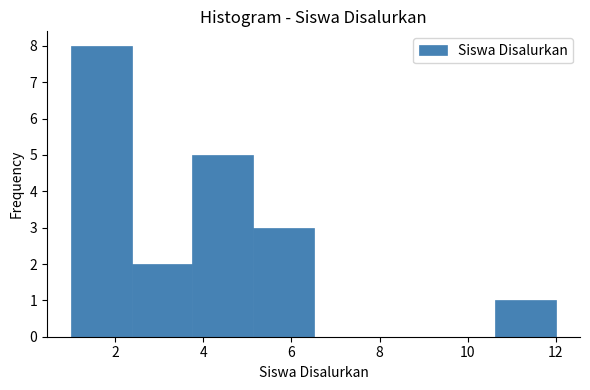

Reading left to right, list every bar in this chart as the range it spans on the x-axis followed by its height. Neither the bar edges nor the heights are printed on the chart, so give them approximately, as read against the axes.

1.0 to 2.4: 8
2.4 to 3.8: 2
3.8 to 5.2: 5
5.2 to 6.6: 3
6.6 to 7.8: 0
7.8 to 9.2: 0
9.2 to 10.6: 0
10.6 to 12.0: 1